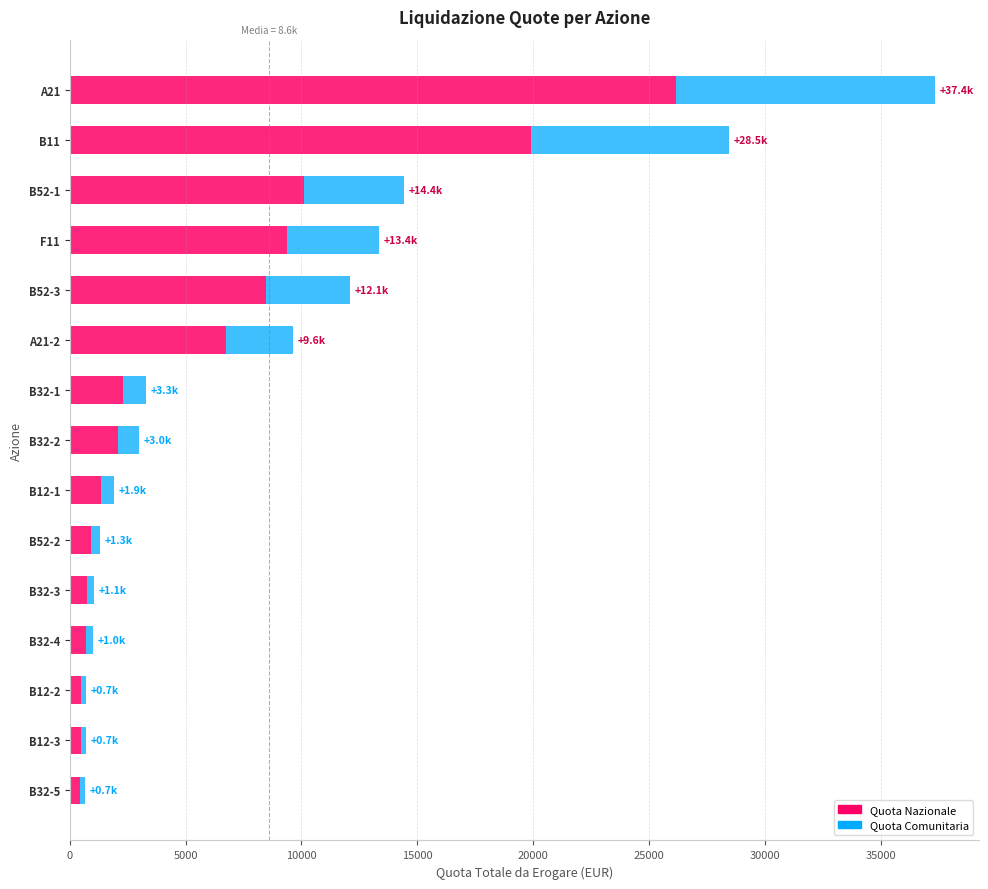

What is the total value across all series at B11?

28451.2